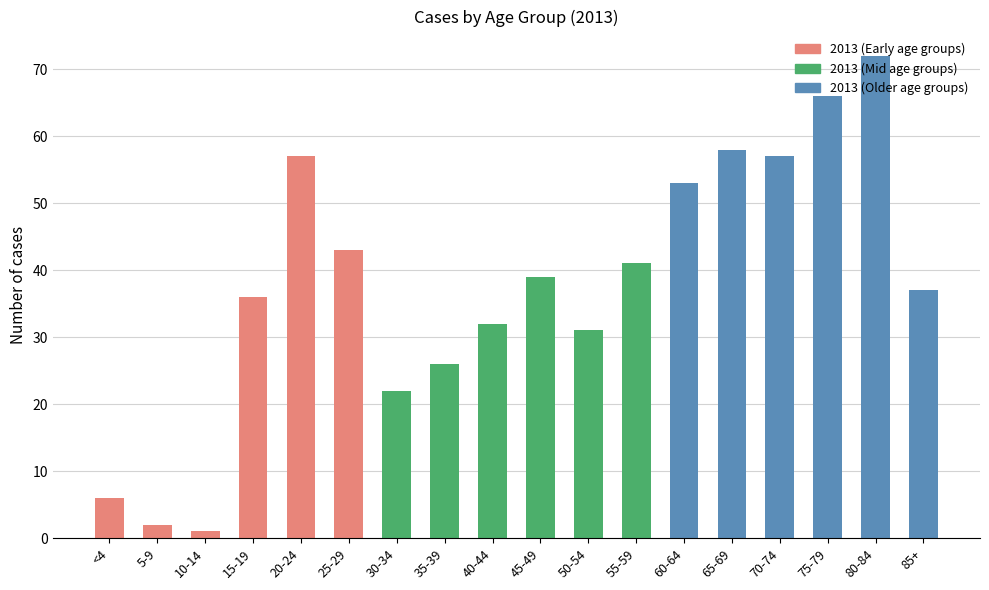

What value does the data have at 85+, to the nearest 5?

35